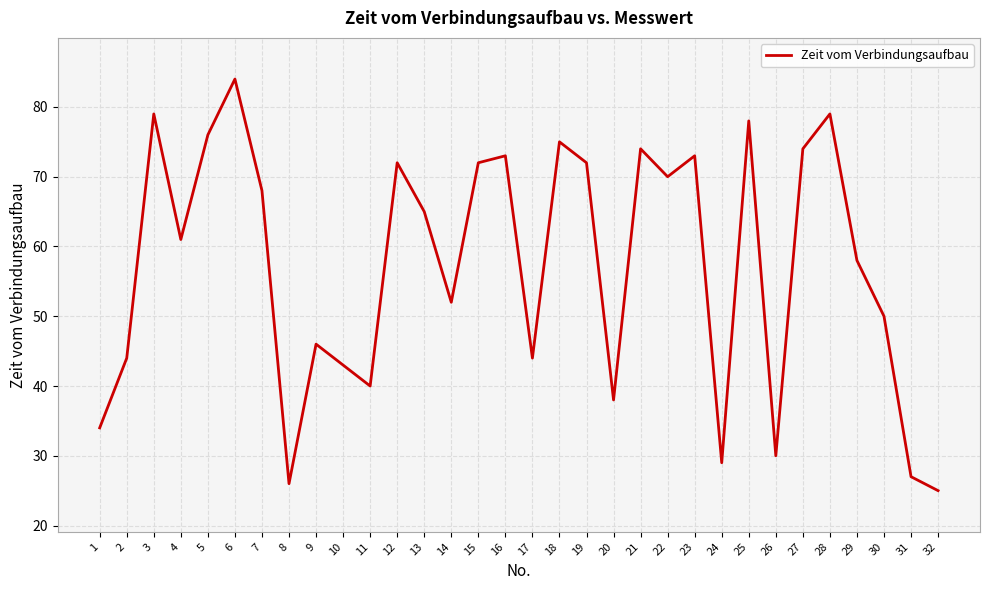

Count the number of data series in this chart.

1